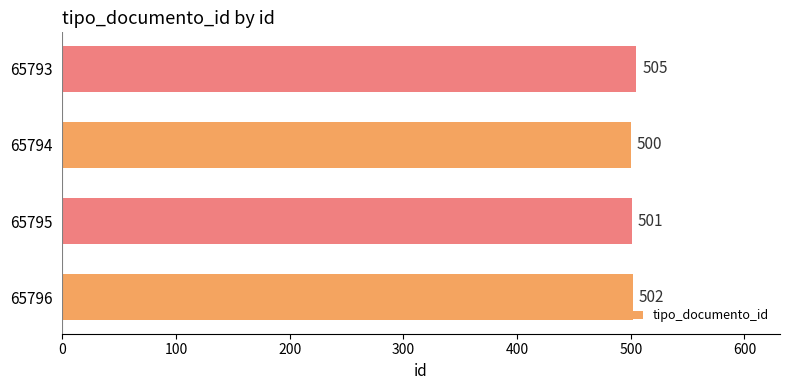

What is the difference between the maximum and minimum values?

5